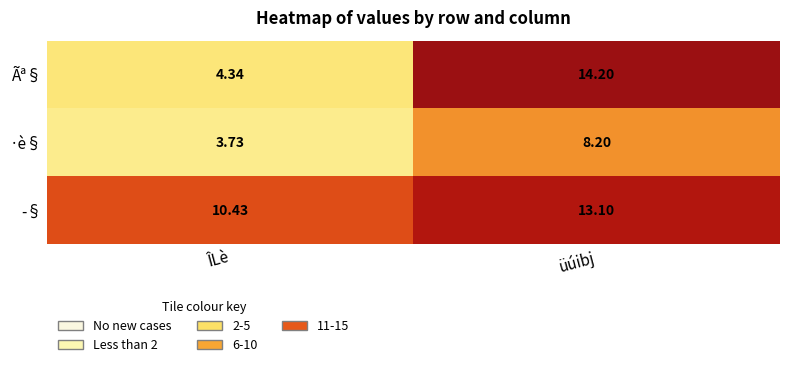

At which label is Ãª§ closest to 9?

ÎLè